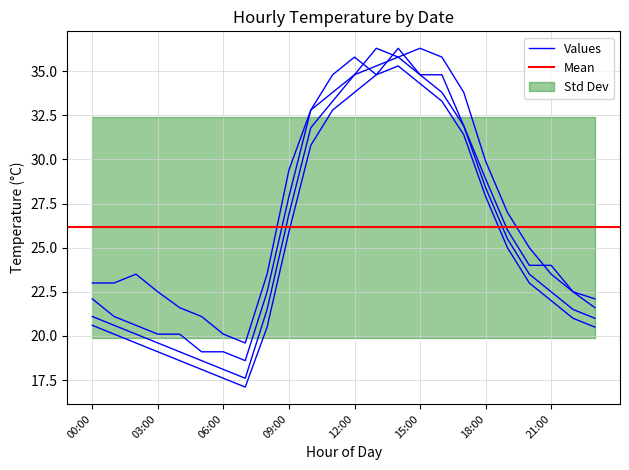

True or false: 2015-02-03 has more than 1 interior local peaks.

False